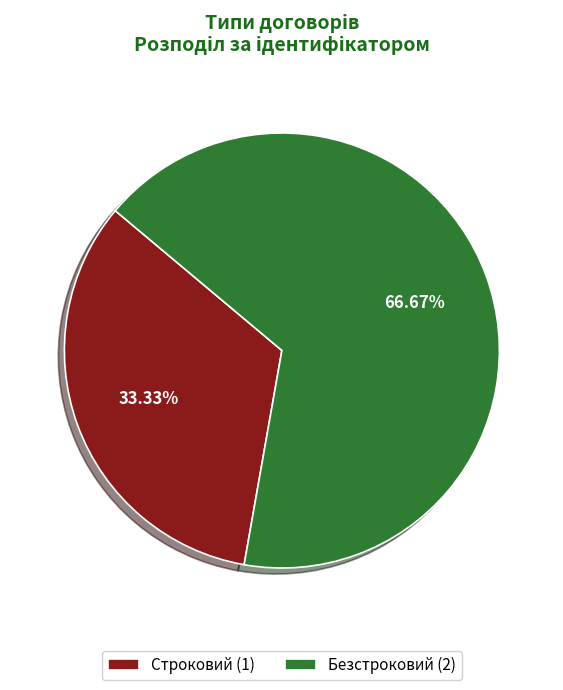

Rank the categories by value from lowest to highest.

Строковий, Безстроковий